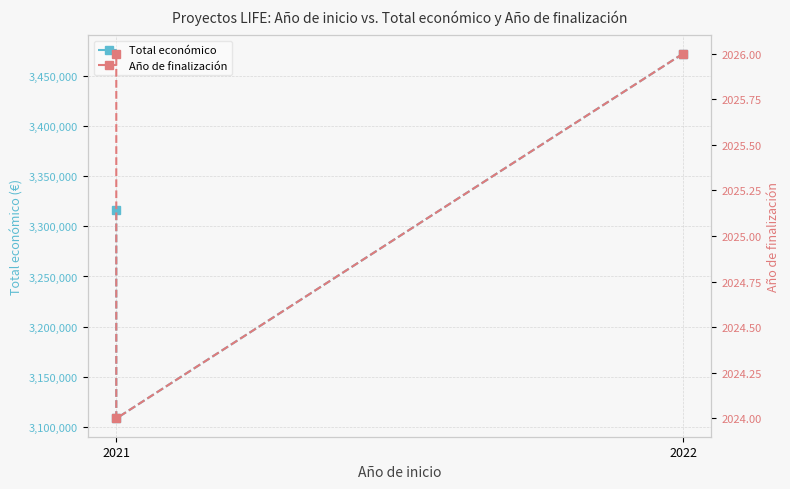

What are all the series names shown in the legend?

Total económico, Año de finalización